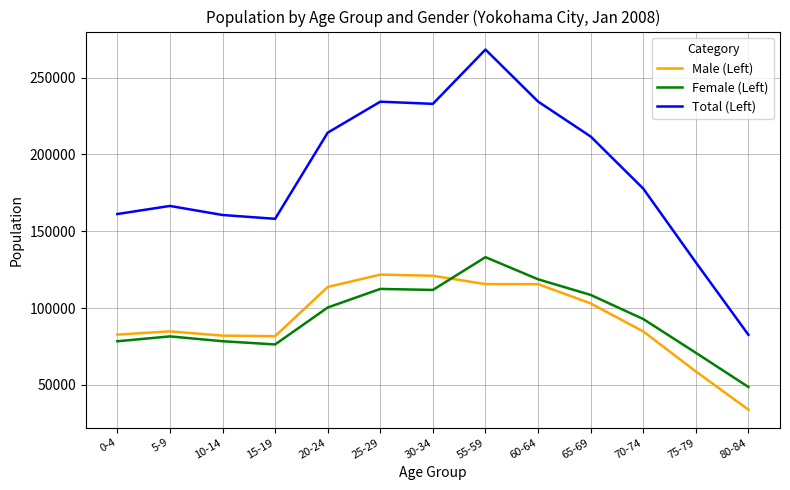

True or false: Male (Left) has a value of 133519 at 0-4.

False